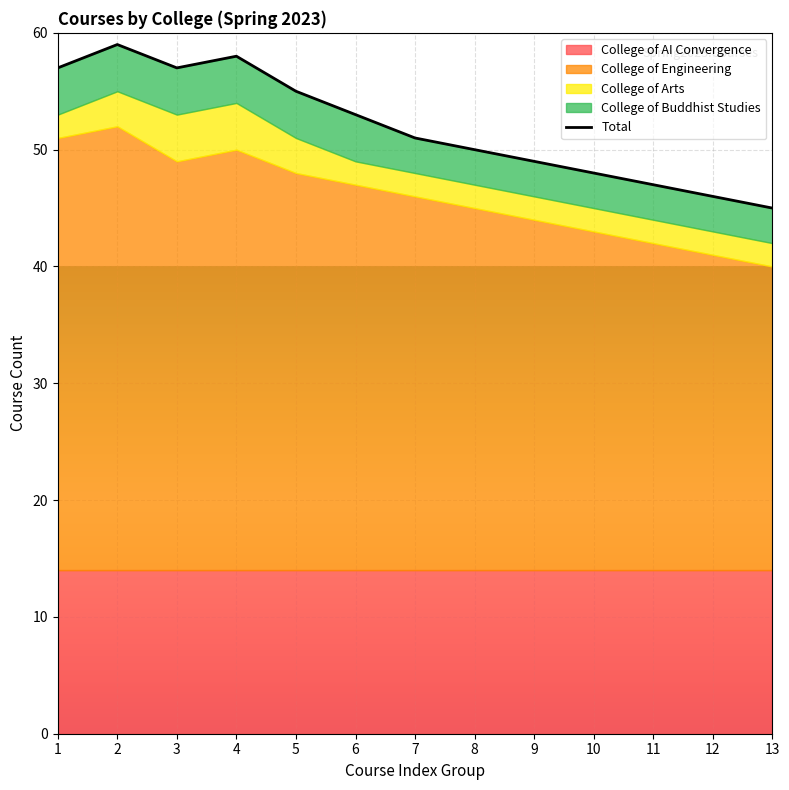

Is it true that College of Buddhist Studies equals 4 at 4?

True